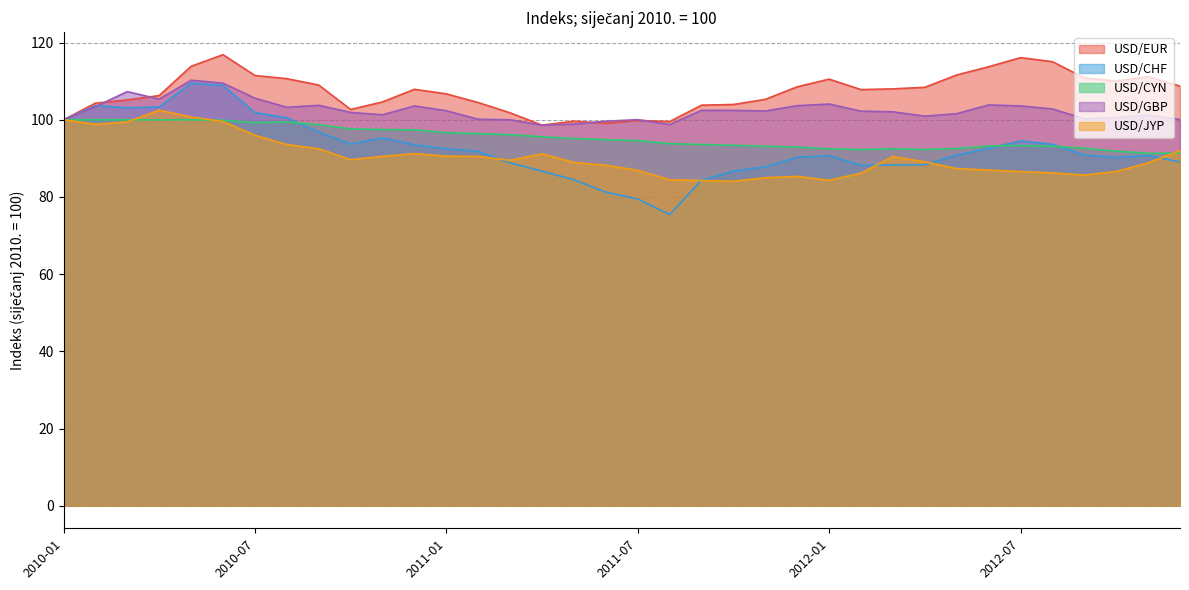

Rank the series at 2011-12 from highest to lowest value.

USD/EUR, USD/GBP, USD/CYN, USD/CHF, USD/JYP